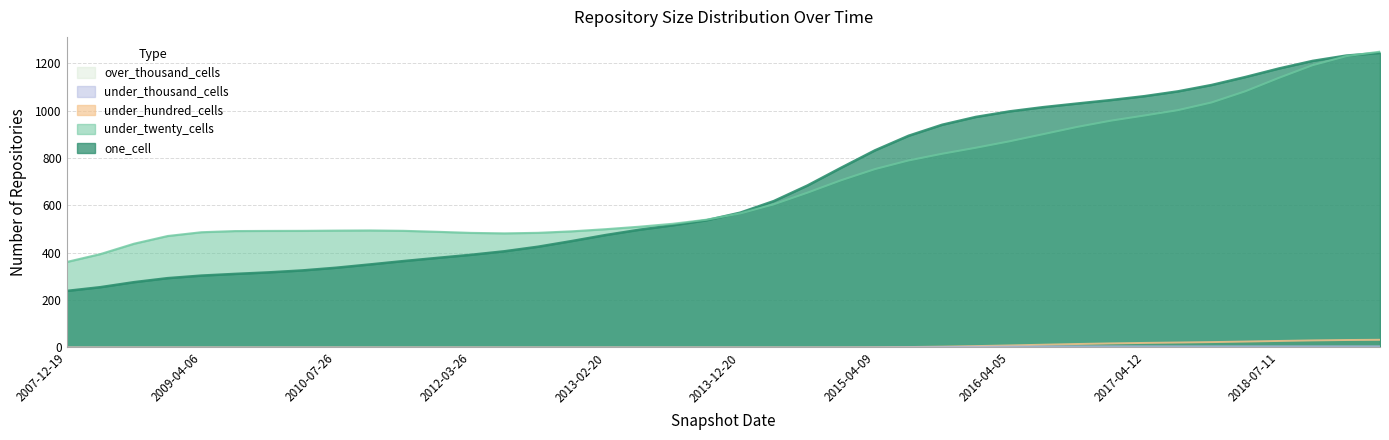

Which series has the widest spread of values?

one_cell